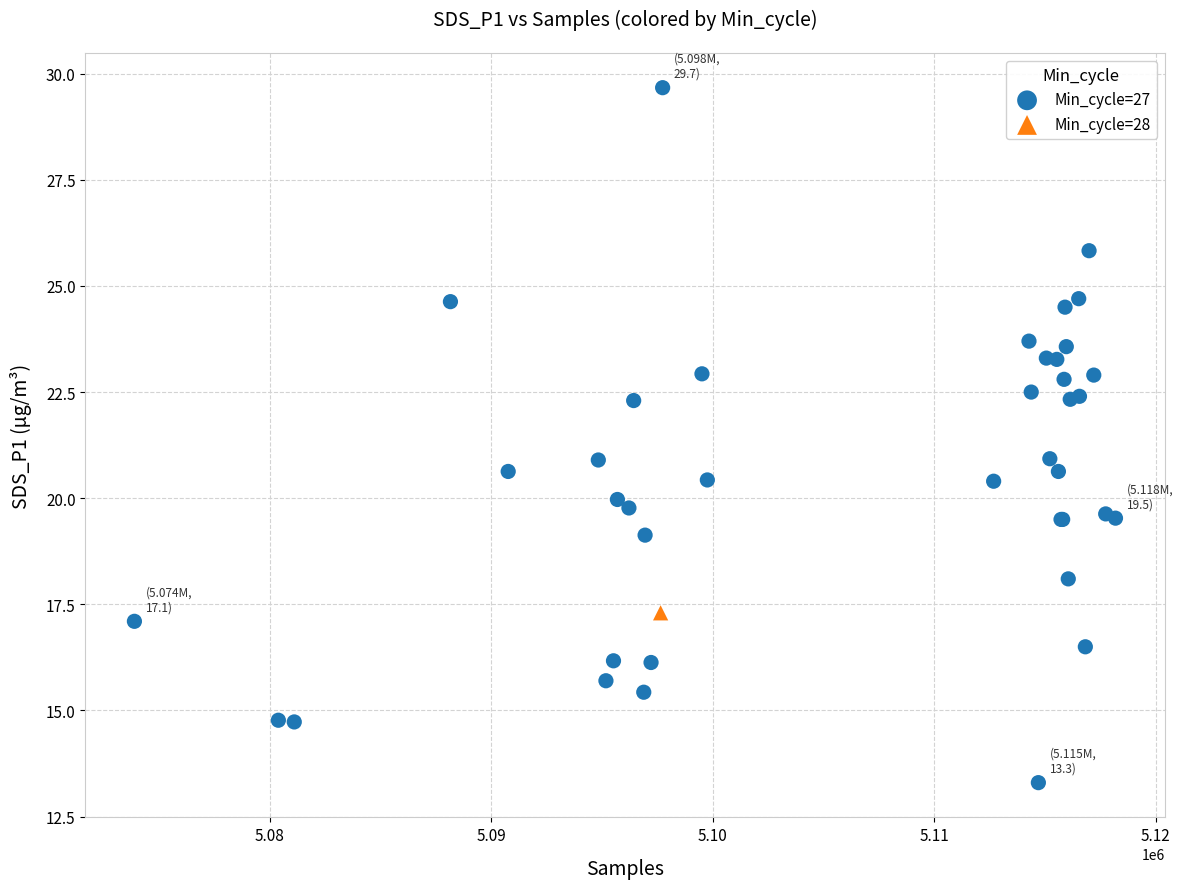

What are all the series names shown in the legend?

Min_cycle=27, Min_cycle=28